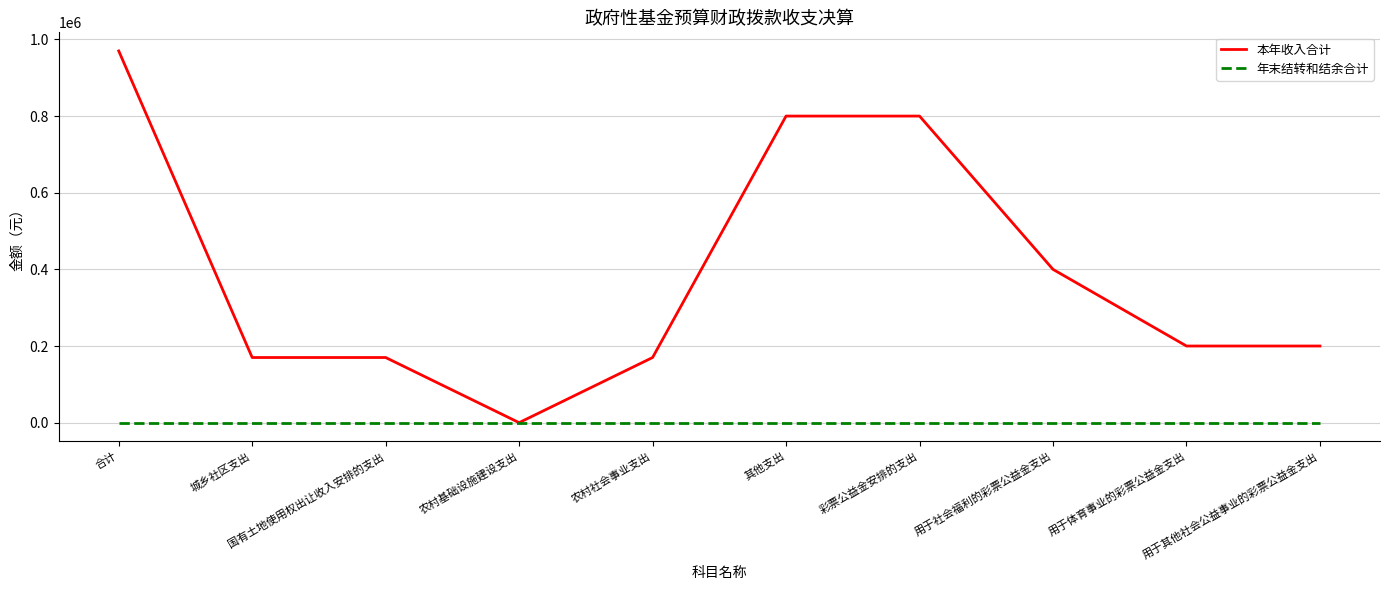

What is the difference between the second highest and second lowest values in the 本年收入合计 series?

630000